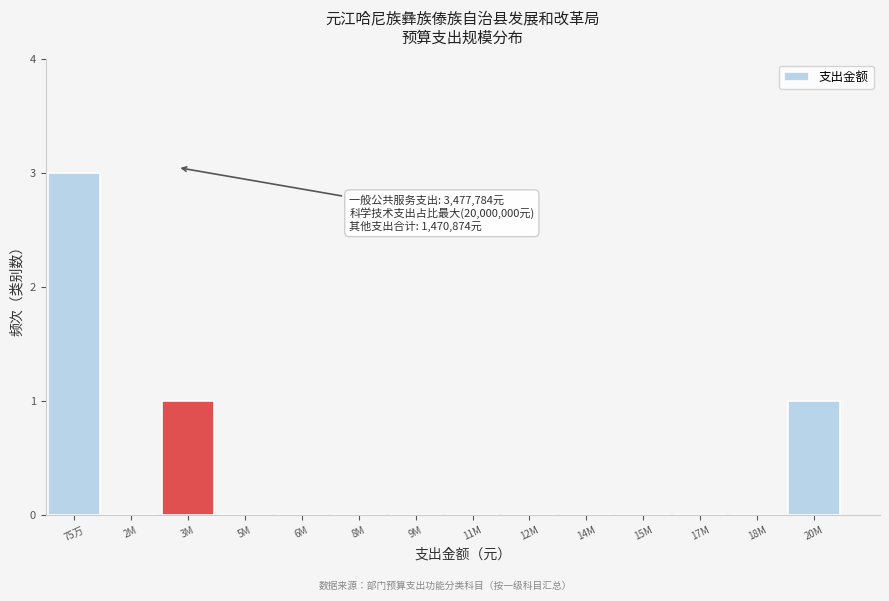

Reading left to right, extract all data points from this chart.

75万=3	2M=0	3M=1	5M=0	6M=0	8M=0	9M=0	11M=0	12M=0	14M=0	15M=0	17M=0	18M=0	20M=1